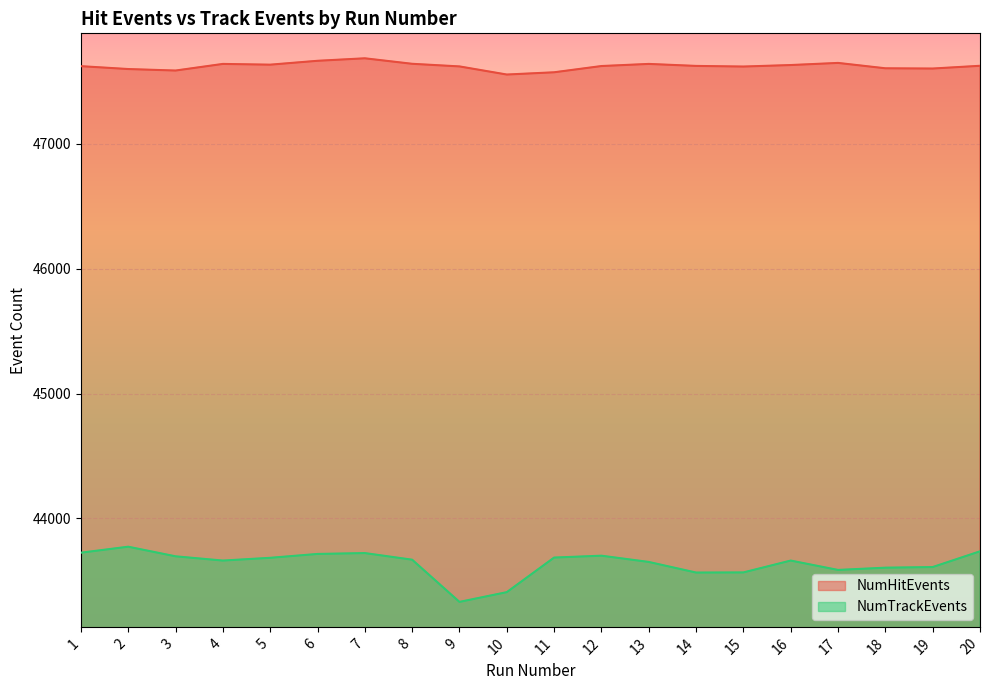

Rank the series by their average value, from lowest to highest.

NumTrackEvents, NumHitEvents